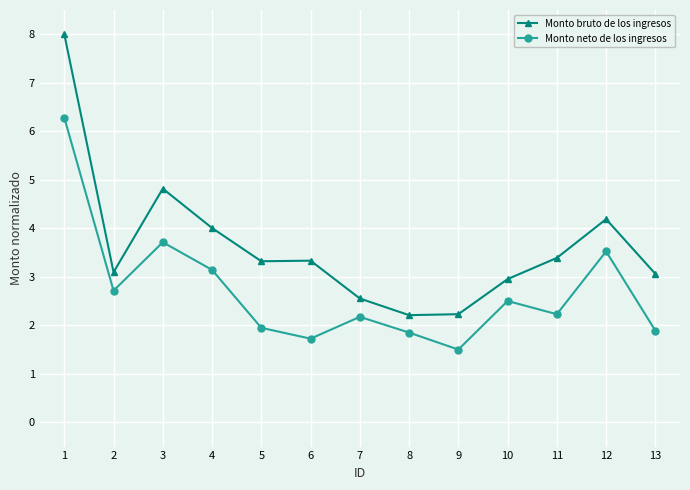

Is it true that Monto neto de los ingresos equals 2.2 at 11?

True